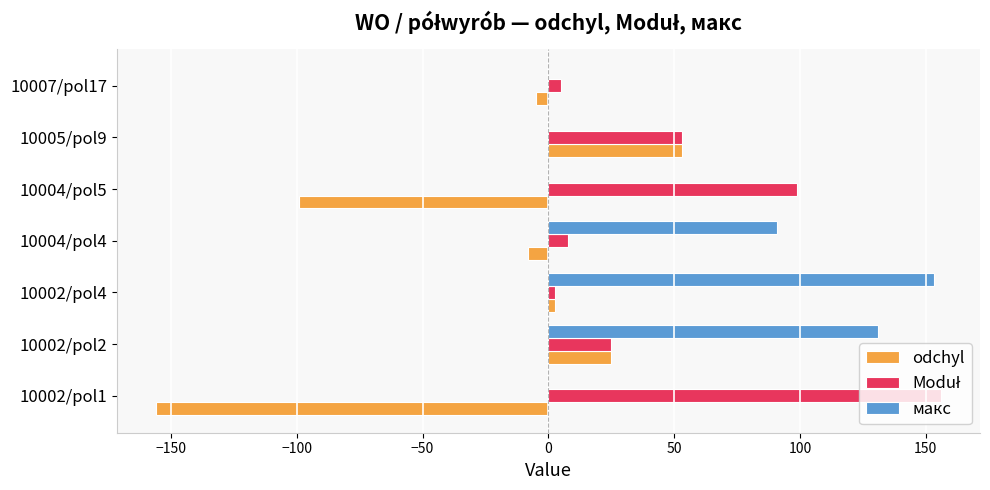

The value of макс at 10002/pol1 is -53.2. True or false?

False